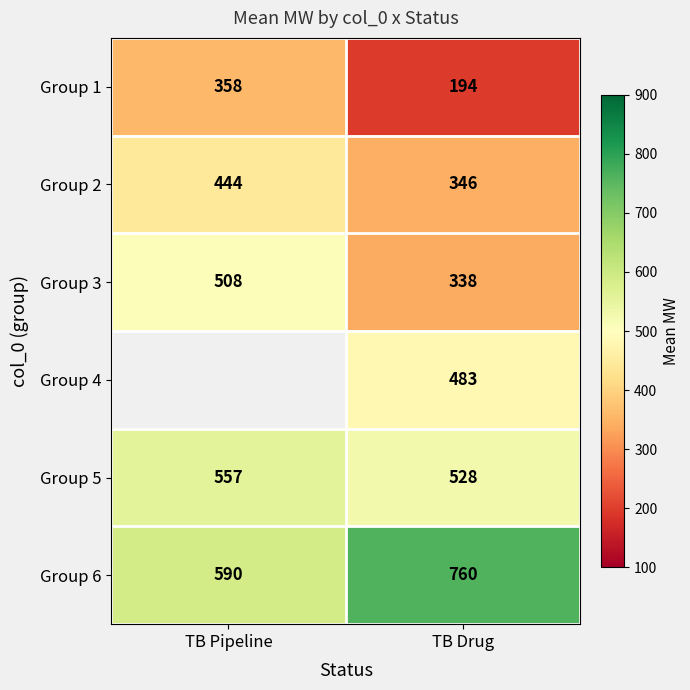

Rank the categories by Group 5 value from highest to lowest.

TB Pipeline, TB Drug